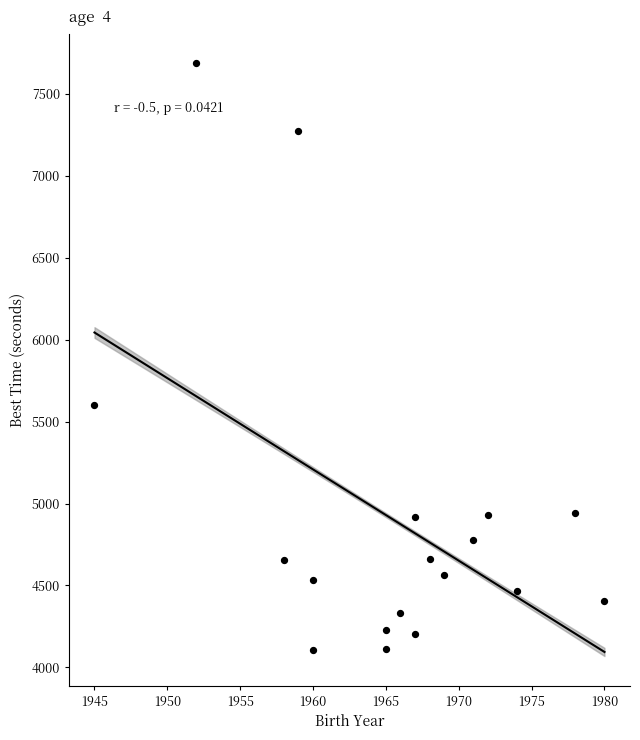

What is the range of X values (max minus min)?

35